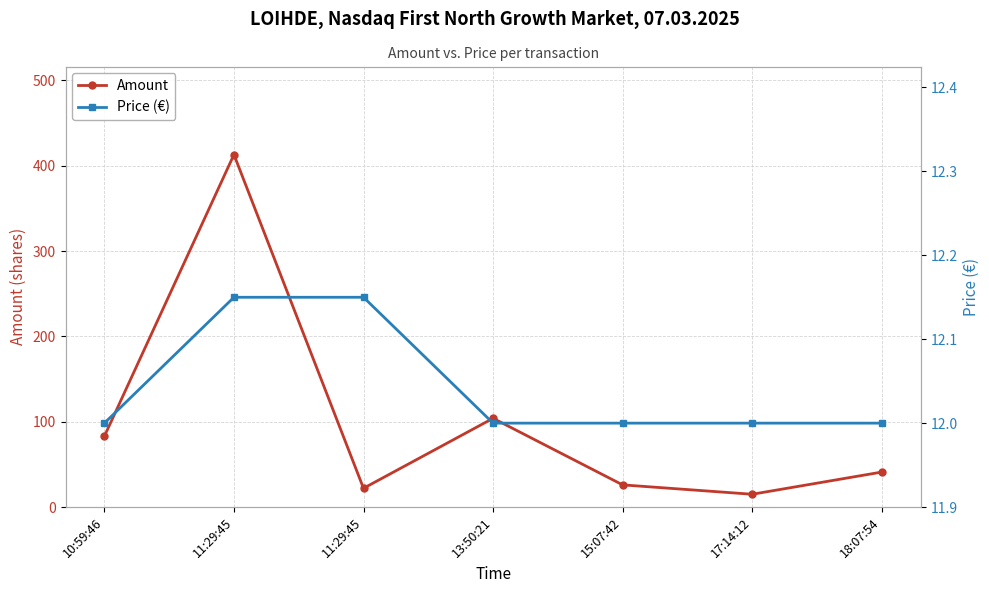

What are all the series names shown in the legend?

Amount, Price (€)